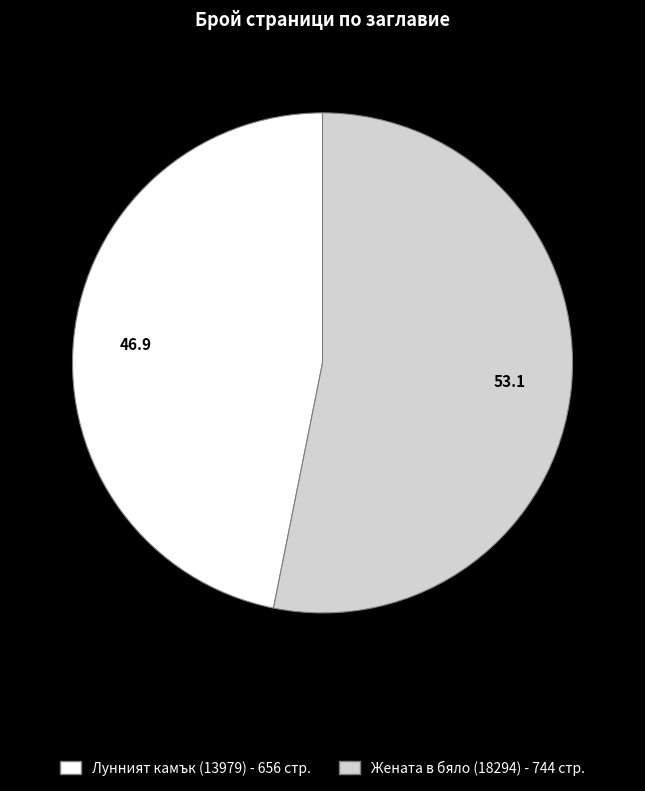

Is there a majority slice in this chart?

Yes